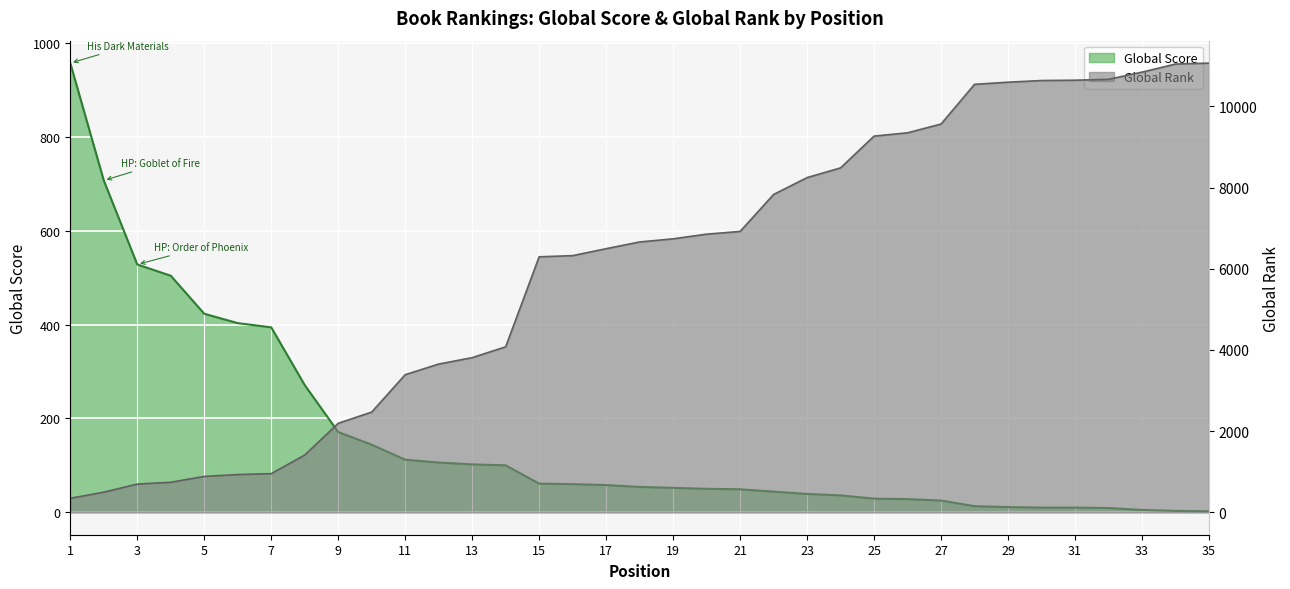

Reading left to right, transcribe all the data shown in this chart.

Global Score: 1=957	2=707	3=528	4=504	5=423	6=403	7=394	8=271	9=171	10=144	11=112	12=106	13=102	14=100	15=61	16=60	17=58	18=54	19=52	20=50	21=49	22=44	23=39	24=36	25=29	26=28	27=25	28=13	29=11	30=10	31=10	32=9	33=5	34=3	35=2
Global Rank: 1=344	2=495	3=694	4=739	5=883	6=929	7=951	8=1410	9=2192	10=2469	11=3390	12=3652	13=3810	14=4077	15=6295	16=6324	17=6495	18=6661	19=6738	20=6853	21=6920	22=7831	23=8247	24=8486	25=9269	26=9351	27=9567	28=10545	29=10598	30=10639	31=10647	32=10669	33=10846	34=11045	35=11068